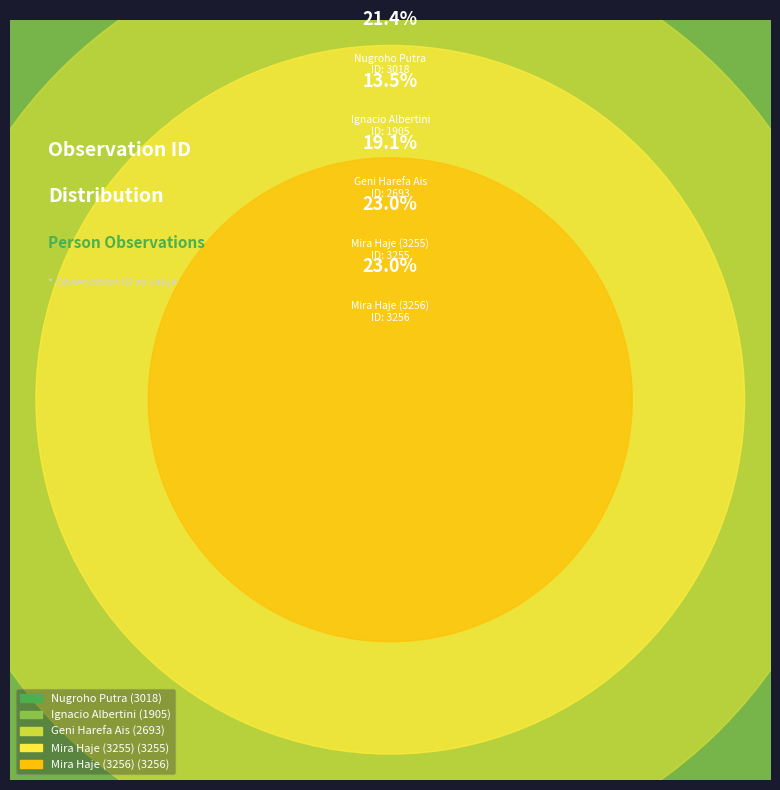

Rank the categories by value from highest to lowest.

Mira Haje (3256), Mira Haje (3255), Nugroho Putra, Geni Harefa Ais, Ignacio Albertini